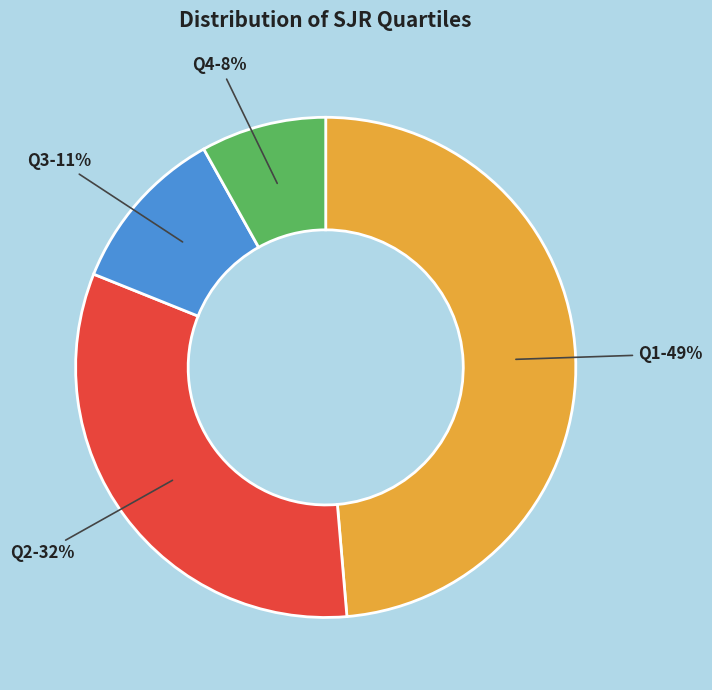

Do Q3 and Q1 together represent more than half of the pie?

Yes